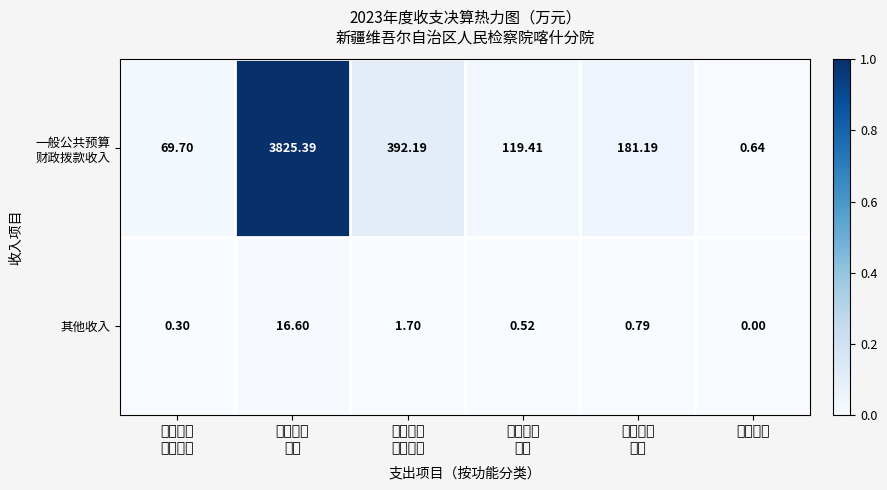

Which category has the lowest value in the 其他收入 series?

其他支出